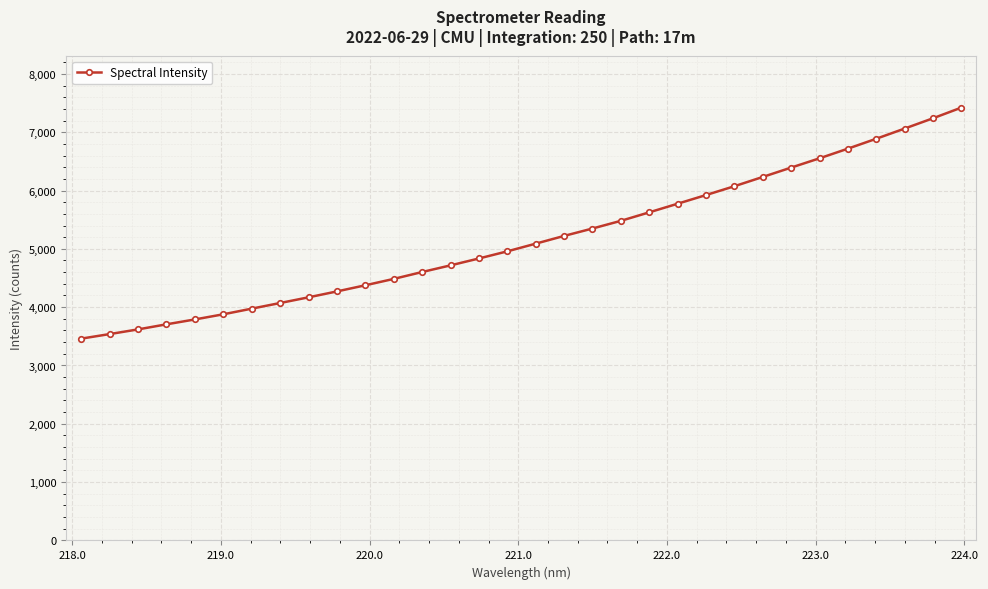

Does the chart display data point markers on the line(s)?

Yes